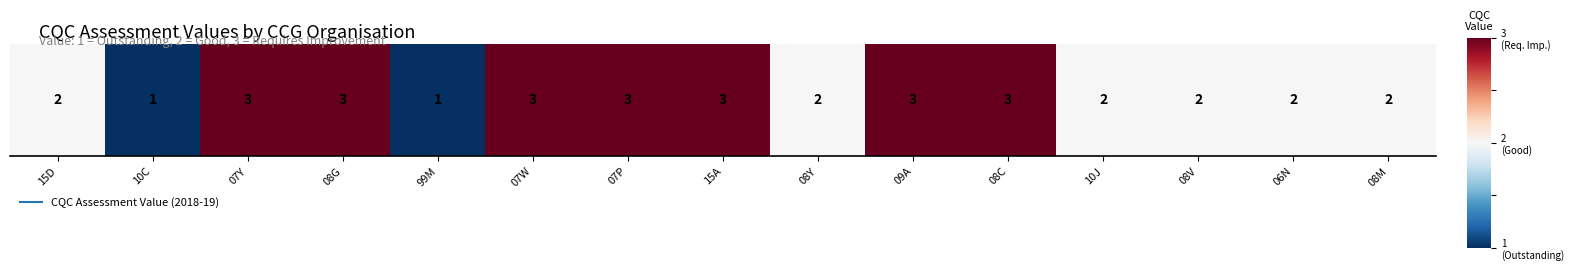

Reading left to right, list all the values displayed in this chart.

0	-1	1	1	-1	1	1	1	0	1	1	0	0	0	0